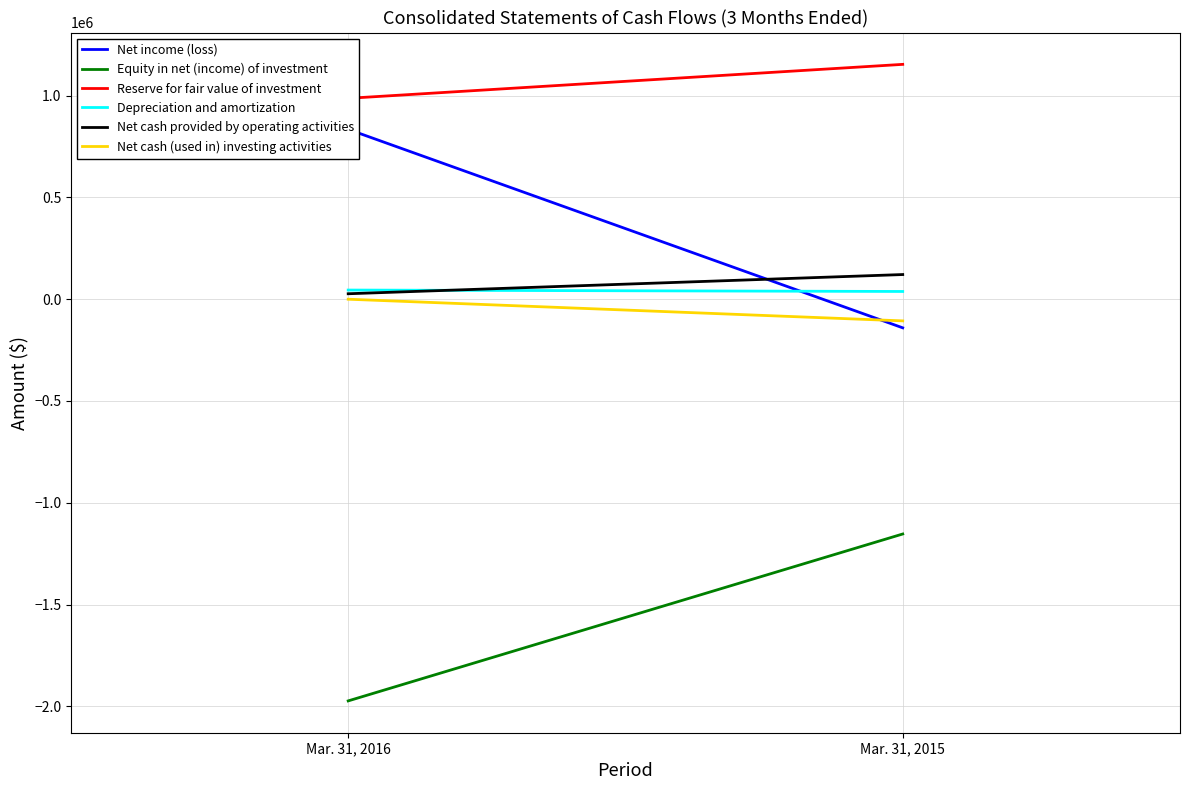

The Net cash provided by operating activities series shows 15454 at Mar. 31, 2016. True or false?

False